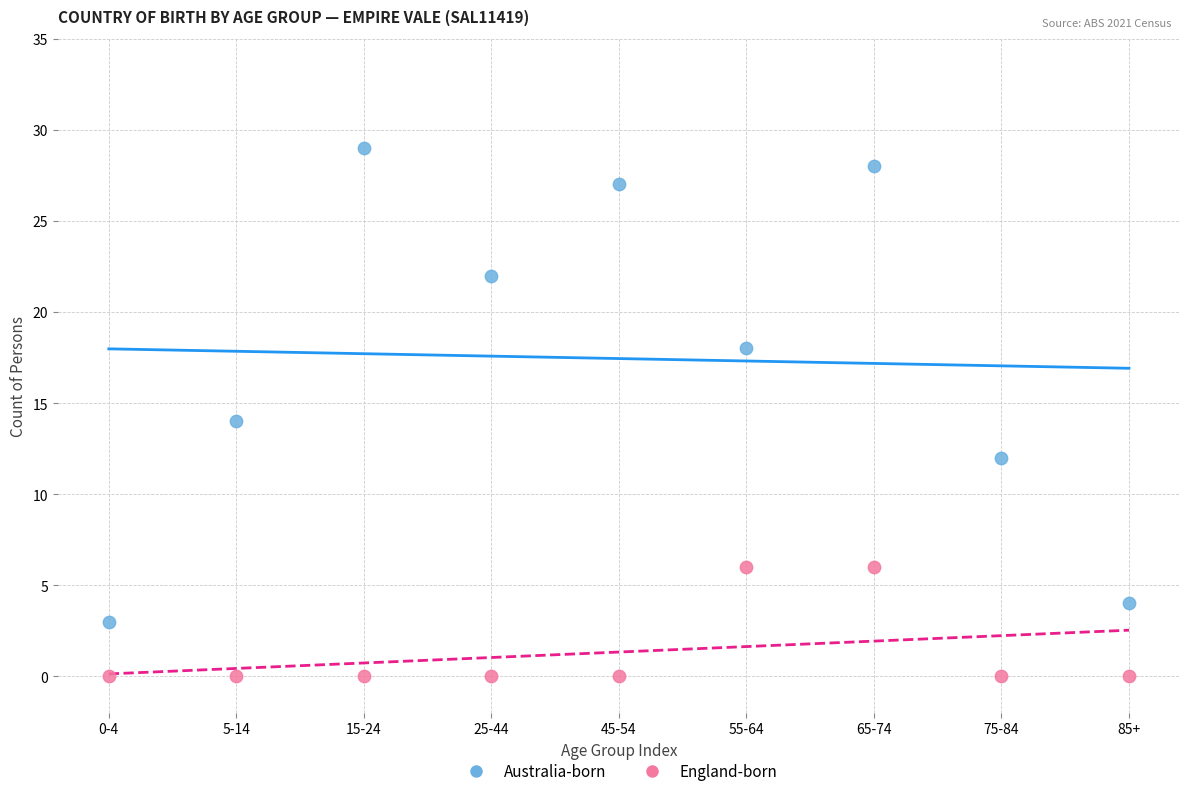

Across all data points, what is the range of Y values (max minus min)?

29